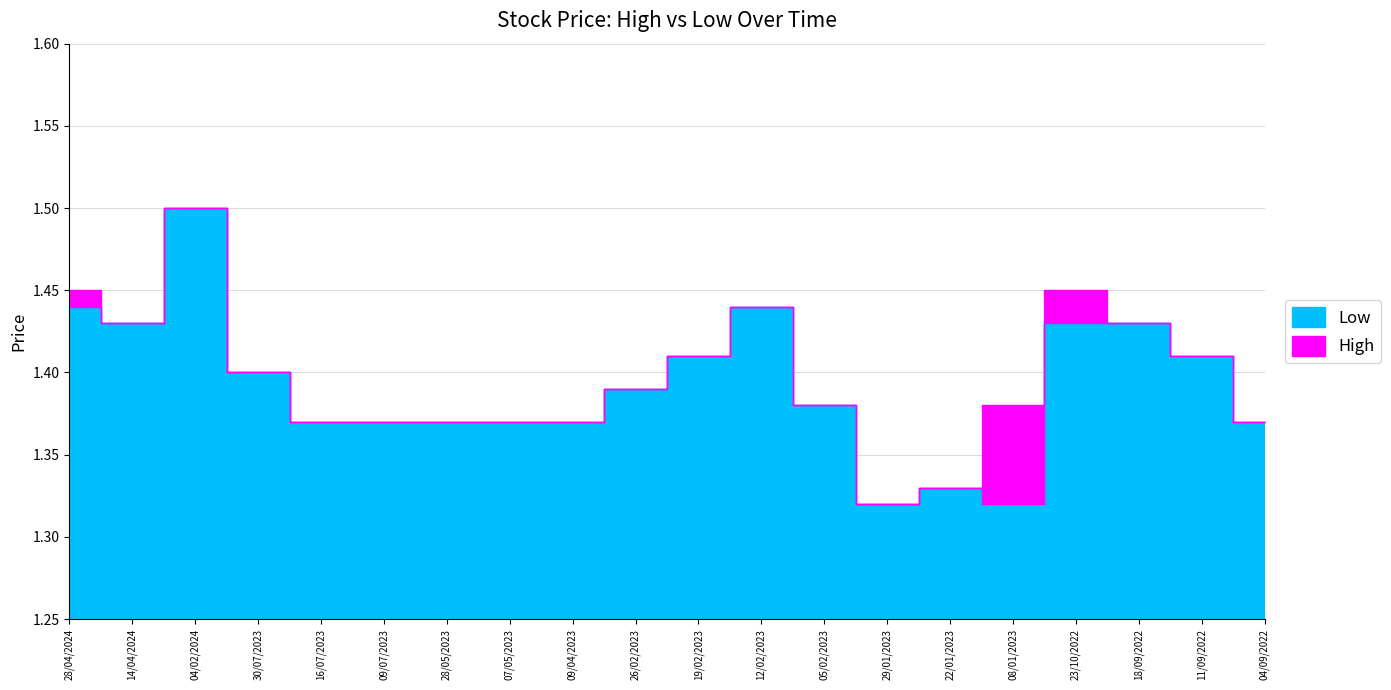

True or false: Low and High intersect in this chart.

False